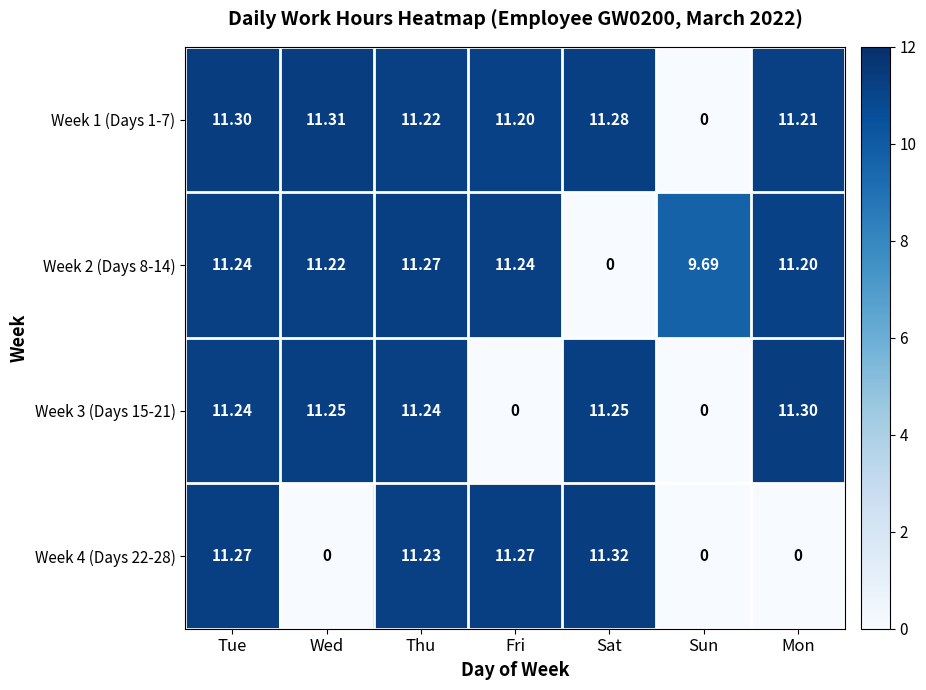

Is the value of Week 3 (Days 15-21) at Sun greater than the value of Week 2 (Days 8-14) at Mon?

No